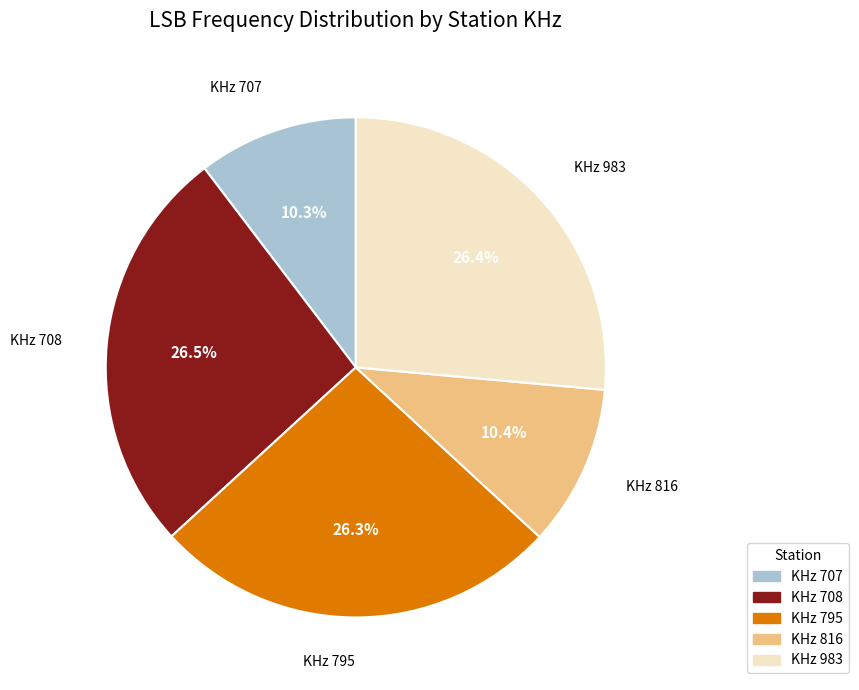

Is there a majority slice in this chart?

No